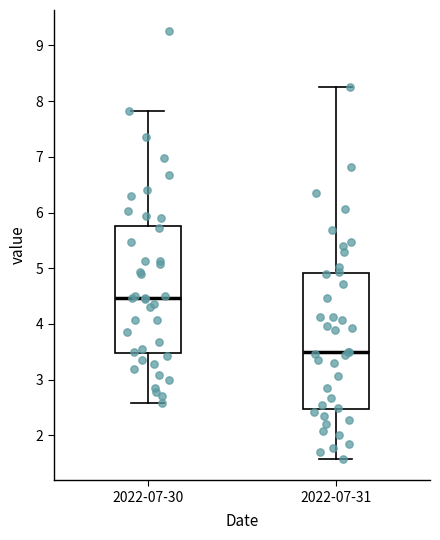

Reading left to right, read every box against the y-axis: the position of its median line, the range the box covers, and the ends of its whiskers. The values are not printed on the chart, so give them approximately, as read against the axis.

2022-07-30: median 4.5, box 3.5 to 5.8, whiskers 2.6 to 7.8
2022-07-31: median 3.5, box 2.5 to 4.9, whiskers 1.6 to 8.3